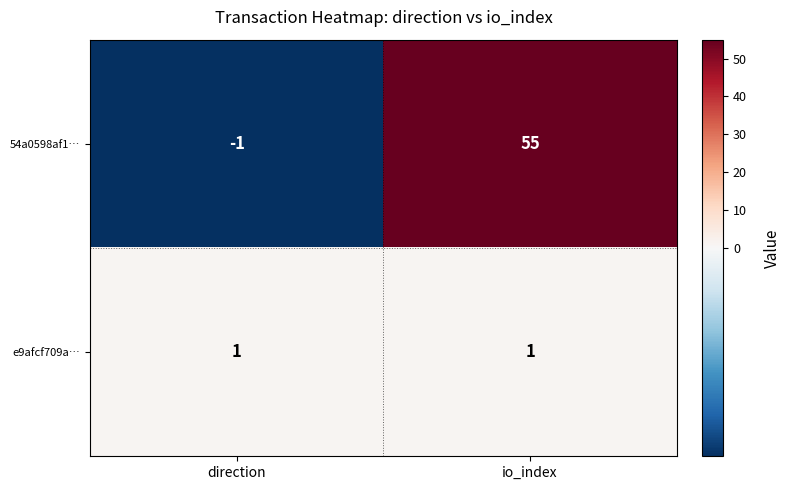

Which series has the largest range (max minus min)?

54a0598af1…